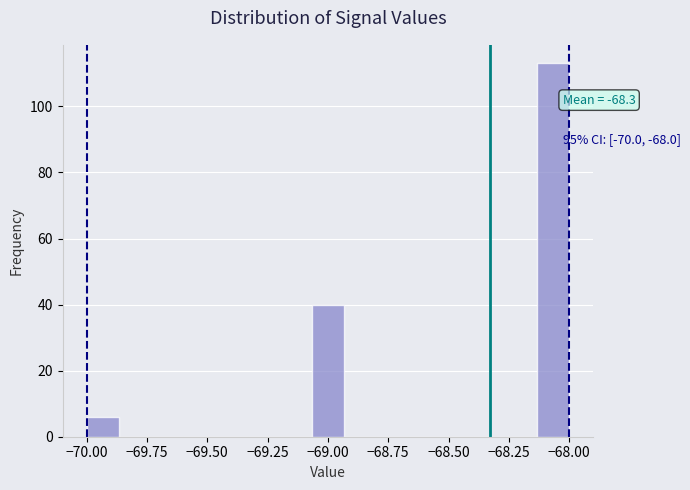

Around what value on the x-axis is the tallest bar? Give the approximate position of its centre, as read against the axis.

-68.05